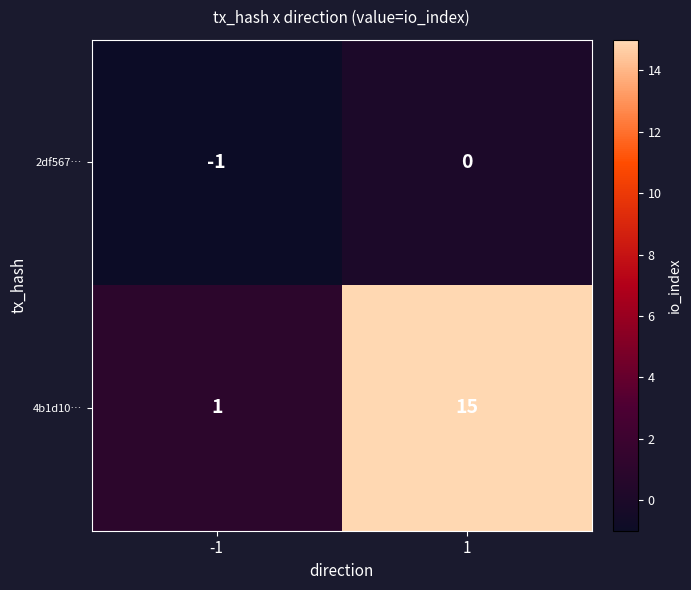

Reading right to left, extract all data points from this chart.

2df567…: 1=0	-1=-1
4b1d10…: 1=15	-1=1